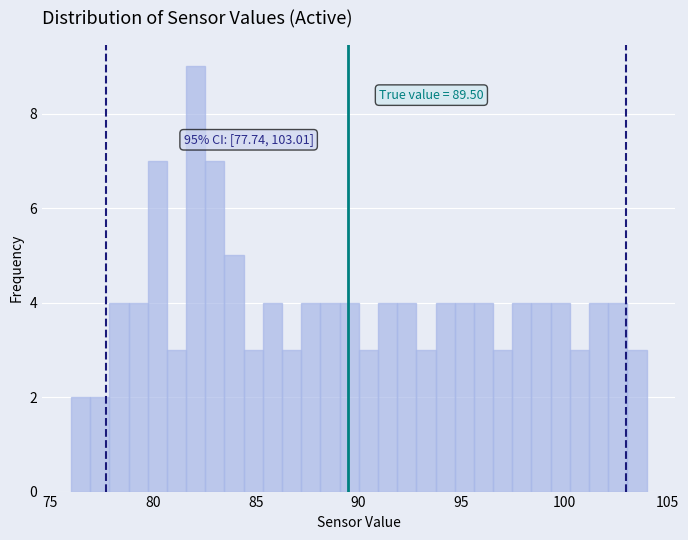

Read against the x-axis, roughly where is the centre of the tallest bar?

82.0